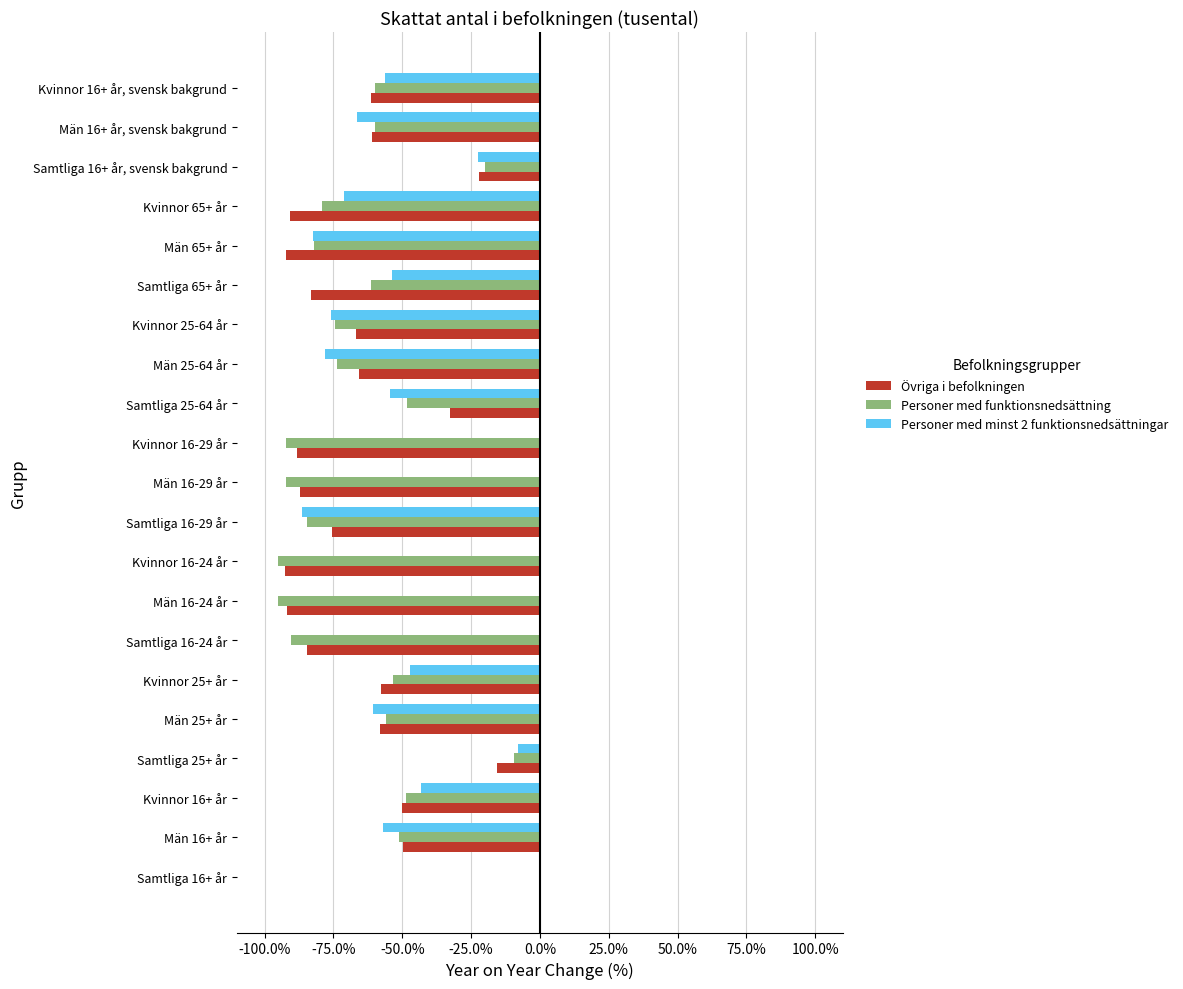

Where is Personer med minst 2 funktionsnedsättningar nearest to the value -43?

Kvinnor 16+ år